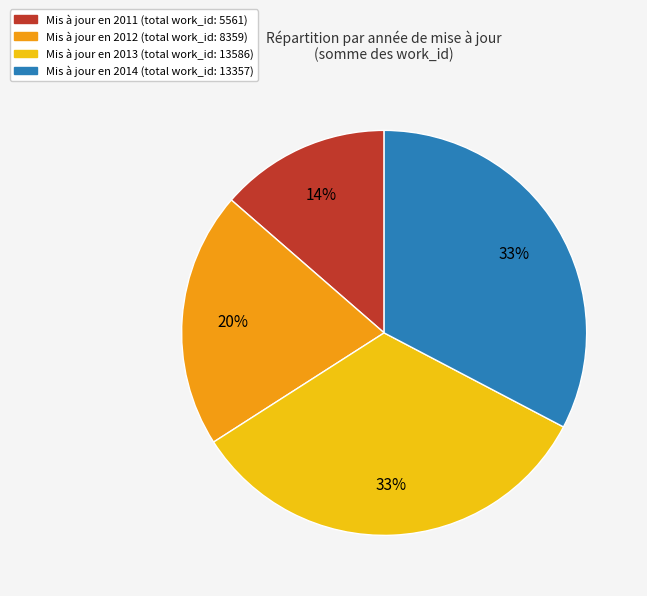

How many segments does this pie chart have?

4